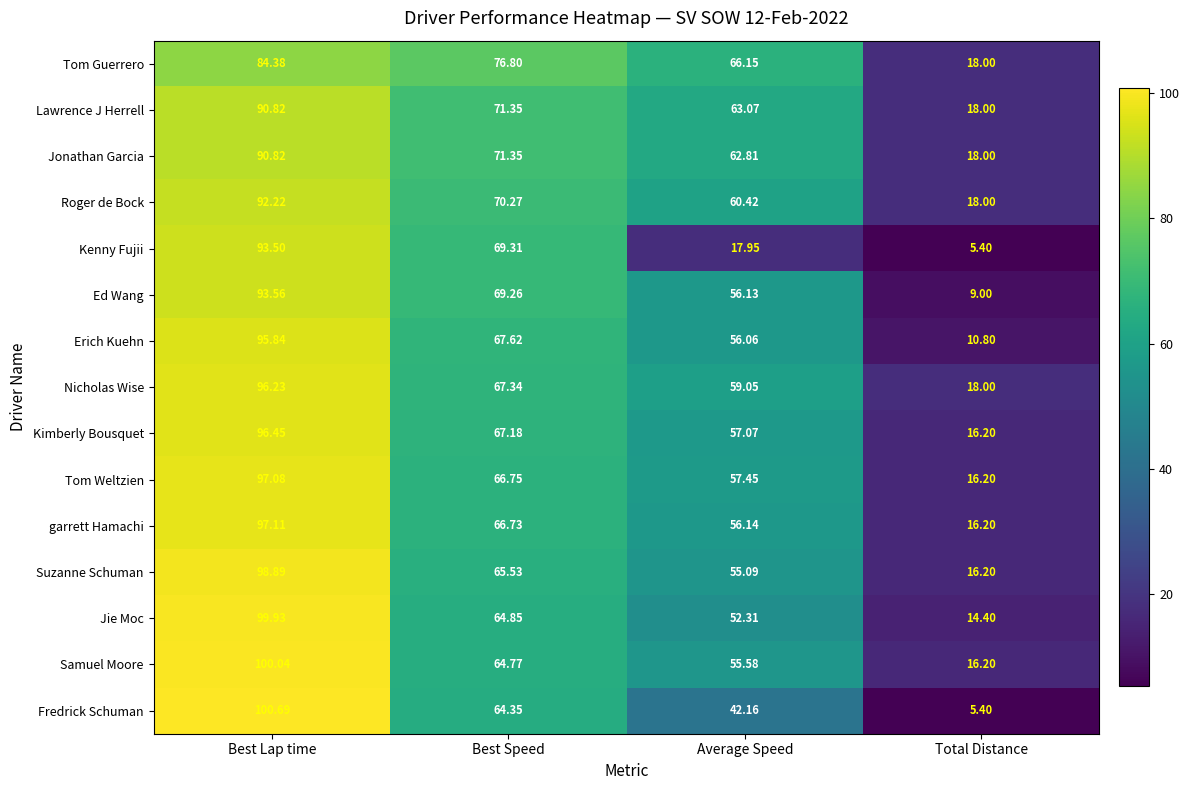

Which series has the largest total across all categories?

Tom Guerrero